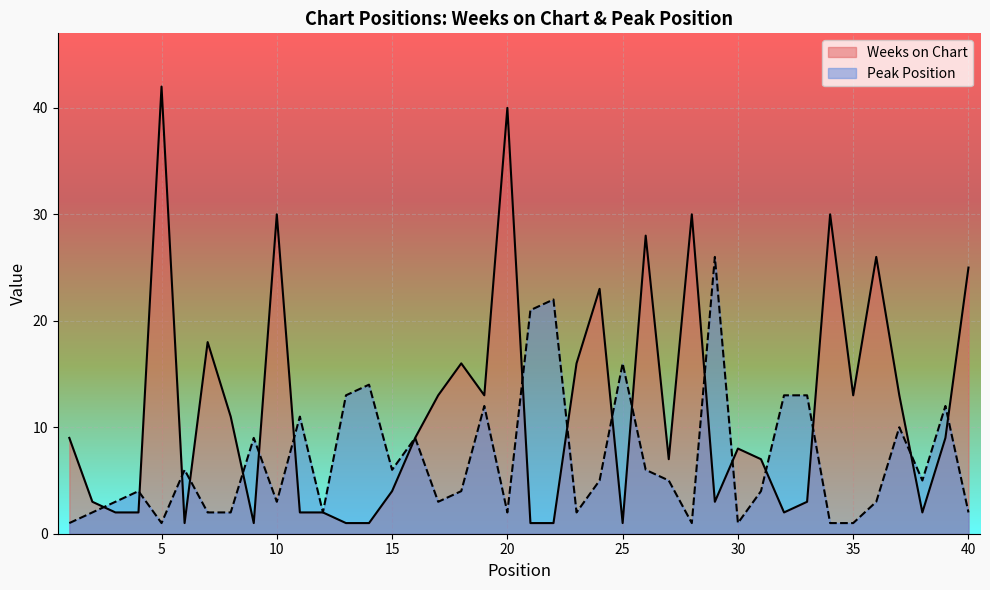

Reading right to left, transcribe all the data shown in this chart.

Weeks on Chart: 25	9	2	13	26	13	30	3	2	7	8	3	30	7	28	1	23	16	1	1	40	13	16	13	9	4	1	1	2	2	30	1	11	18	1	42	2	2	3	9
Peak Position: 2	12	5	10	3	1	1	13	13	4	1	26	1	5	6	16	5	2	22	21	2	12	4	3	9	6	14	13	2	11	3	9	2	2	6	1	4	3	2	1